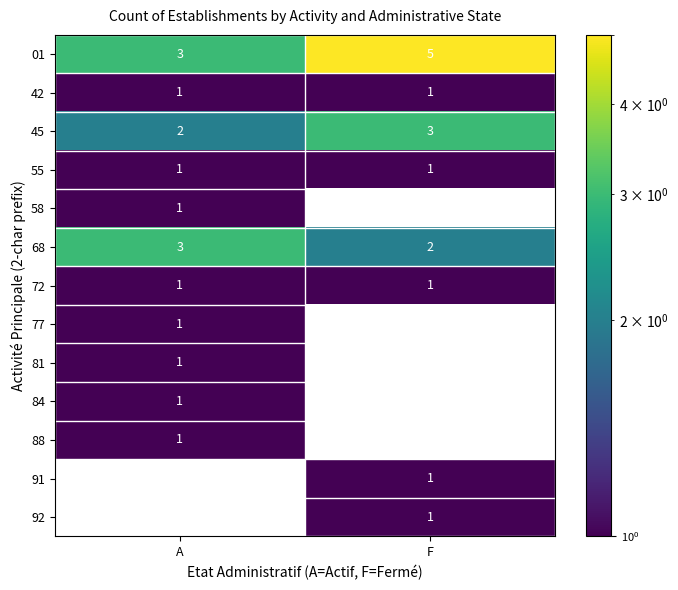

What is the difference between the highest and lowest values at F?

4.0